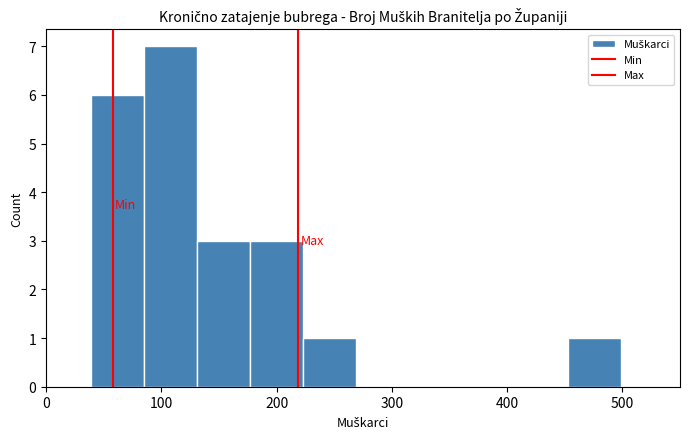

Which range on the x-axis has the tallest bar?

85 to 131